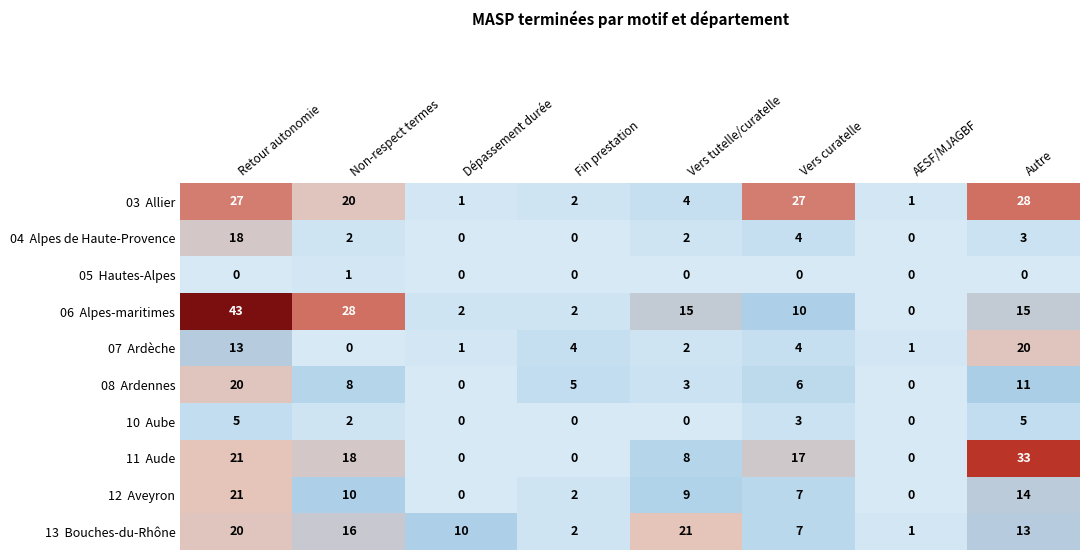

What is the greatest value displayed?

43